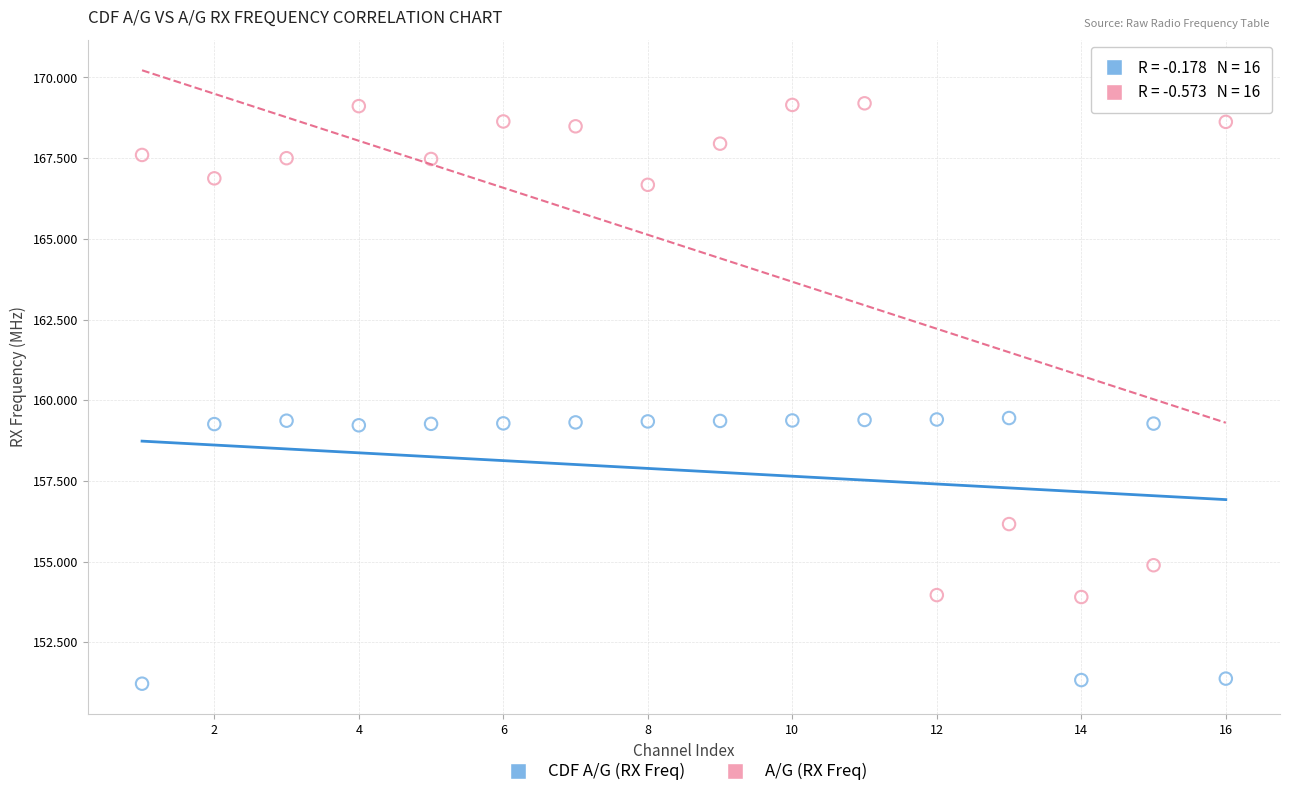

Which series has the widest spread of Y values?

A/G (RX Freq)